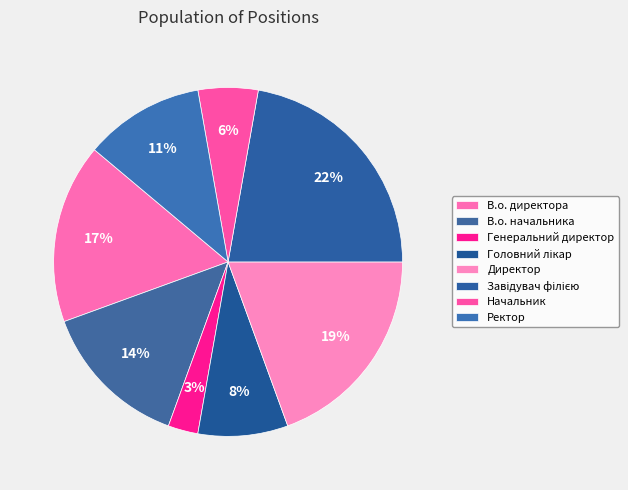

How much of the chart is everything except Генеральний директор?

97.2%